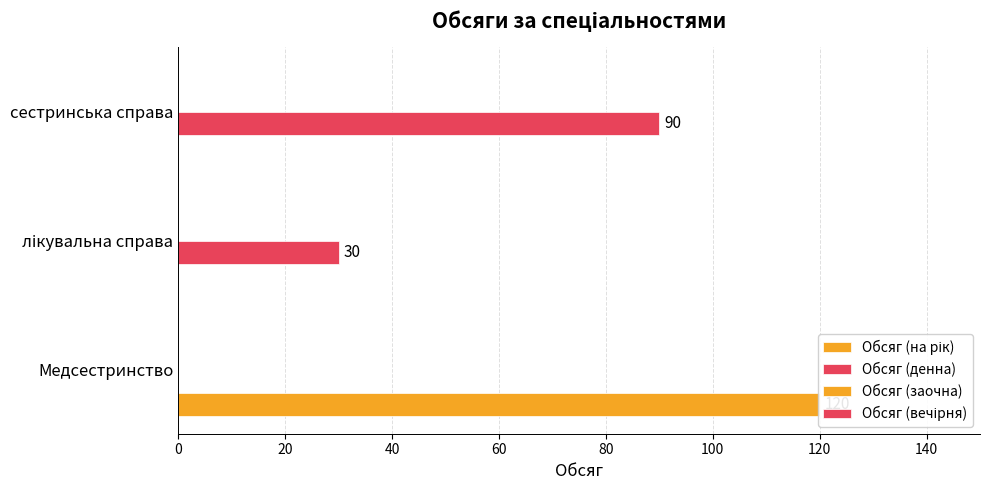

True or false: Обсяг (заочна) has a value of 0.2 at 0.

False